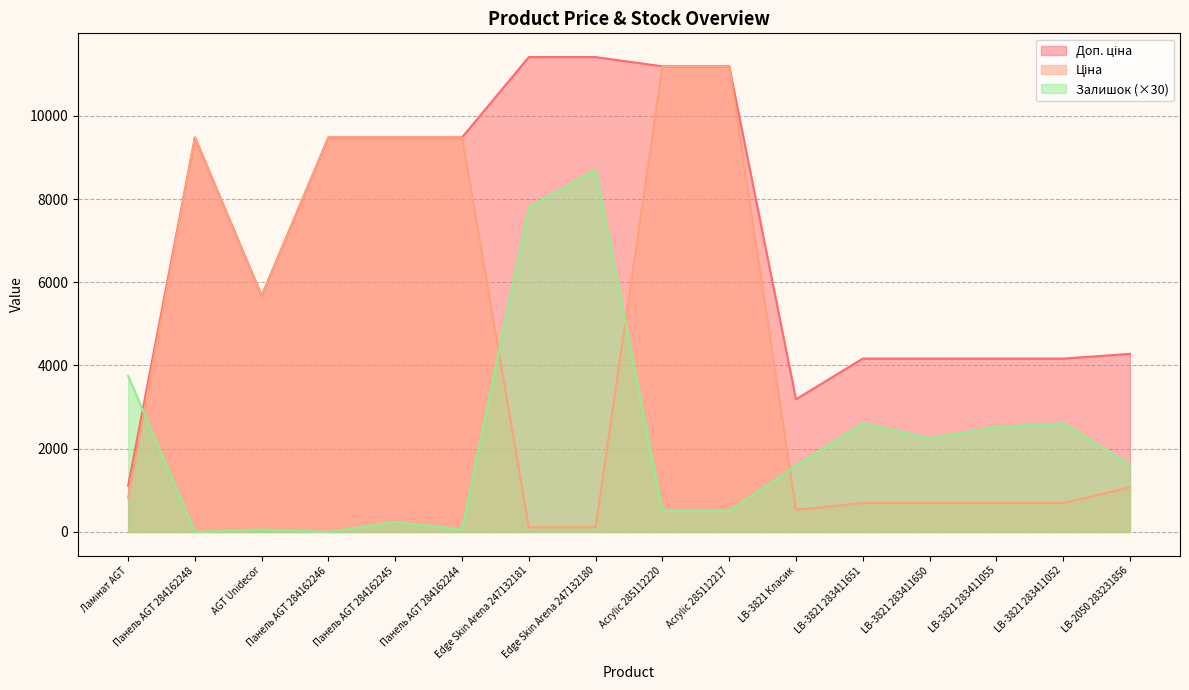

What is the sum of all Ціна values?

71395.2